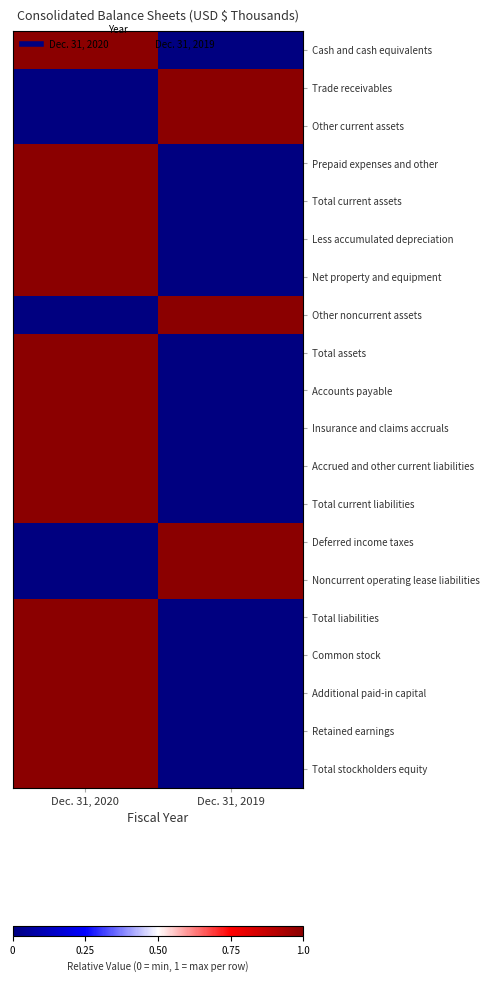

What is the spread (max minus min) of values at Dec. 31, 2019?

1